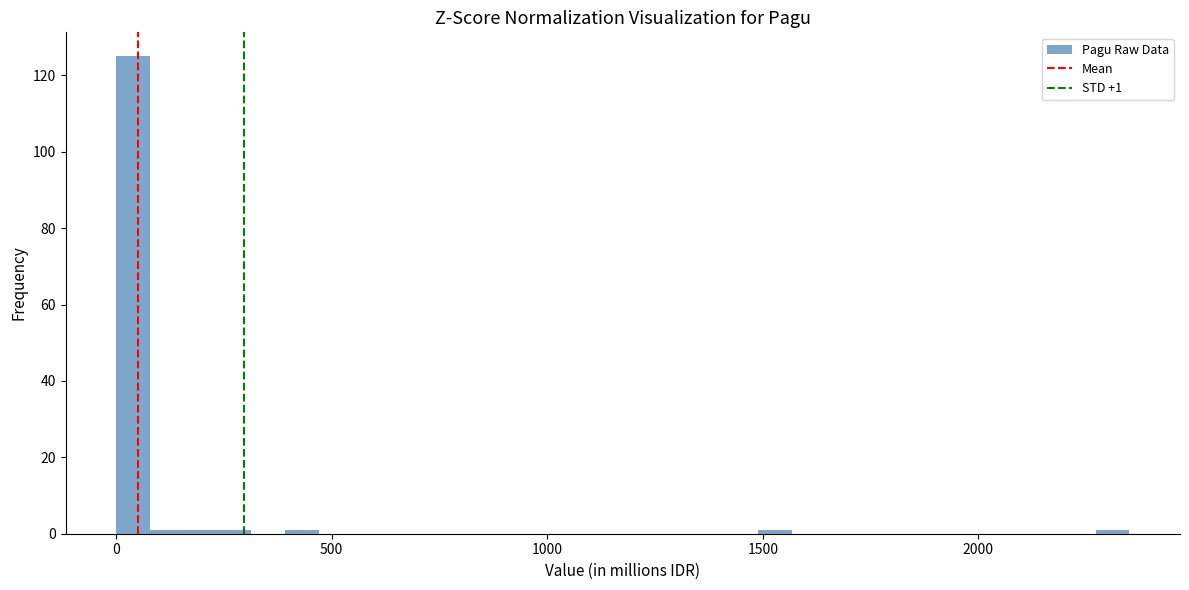

Around what value on the x-axis is the tallest bar? Give the approximate position of its centre, as read against the axis.

50